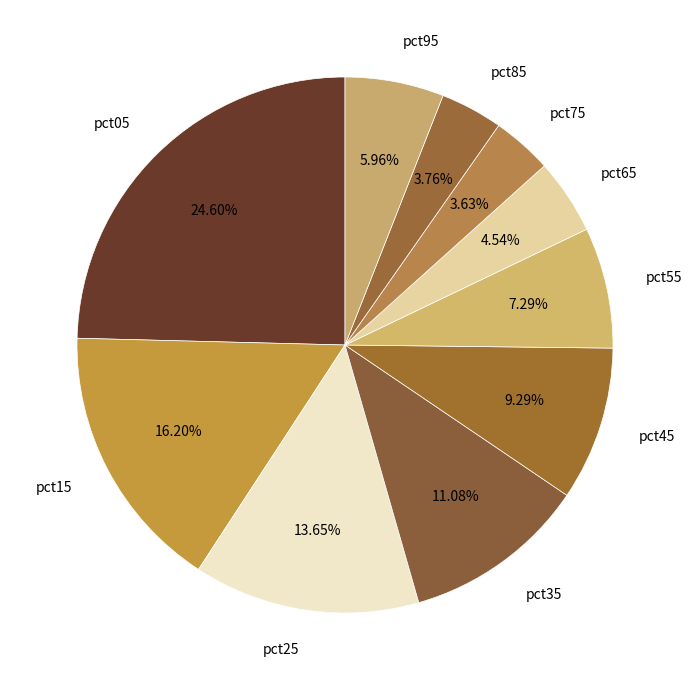

Which has a higher value, pct85 or pct55?

pct55